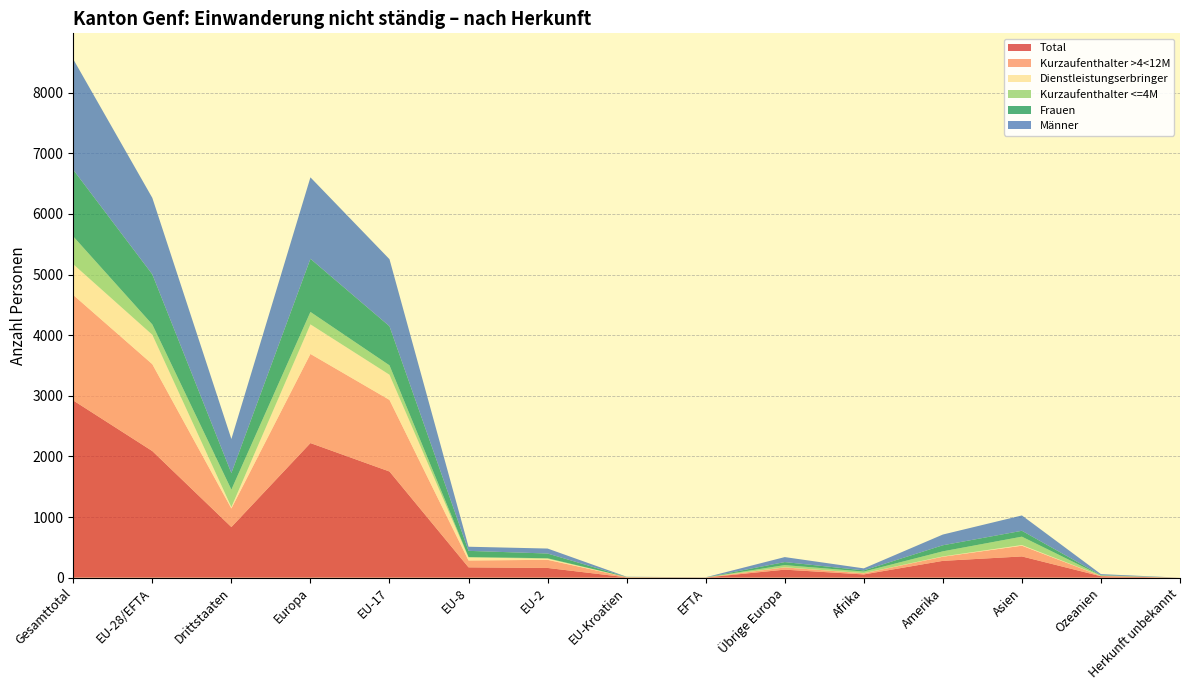

Reading left to right, transcribe all the data shown in this chart.

Total: 2923	2088	835	2220	1751	170	160	5	2	132	53	277	350	23	0
Kurzaufenthalter >4<12M: 1739	1433	306	1470	1181	113	134	4	1	37	19	68	177	5	0
Dienstleistungserbringer: 508	485	23	488	415	50	19	0	1	3	2	5	11	2	0
Kurzaufenthalter <=4M: 458	170	288	205	155	7	7	1	0	35	26	84	138	5	0
Frauen: 1100	827	273	877	645	102	78	2	0	50	20	100	97	6	0
Männer: 1823	1261	562	1343	1106	68	82	3	2	82	33	177	253	17	0